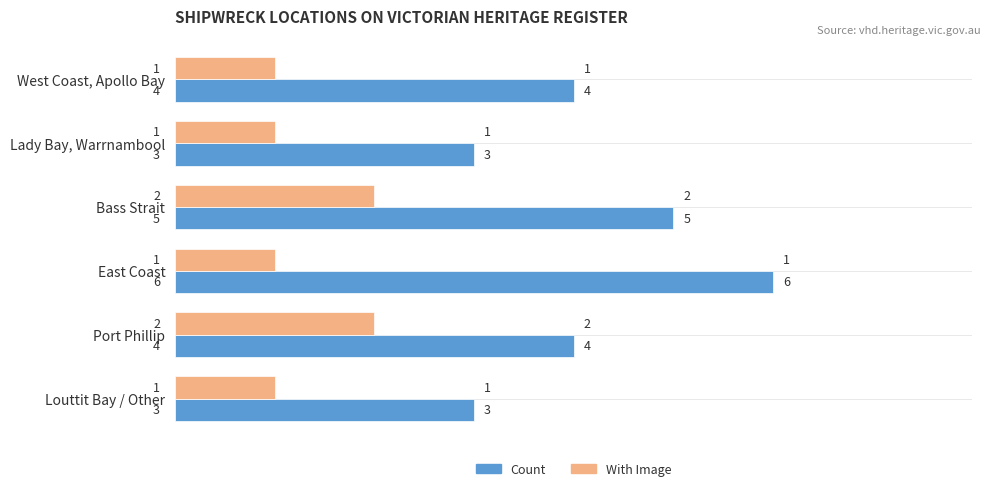

True or false: With Image has a value of 3 at Port Phillip.

False